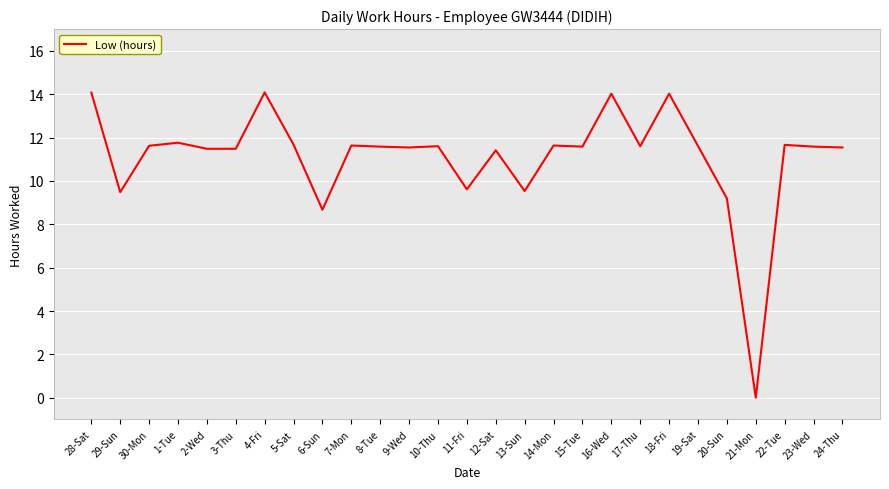

What is the approximate value at 11-Fri?

9.6